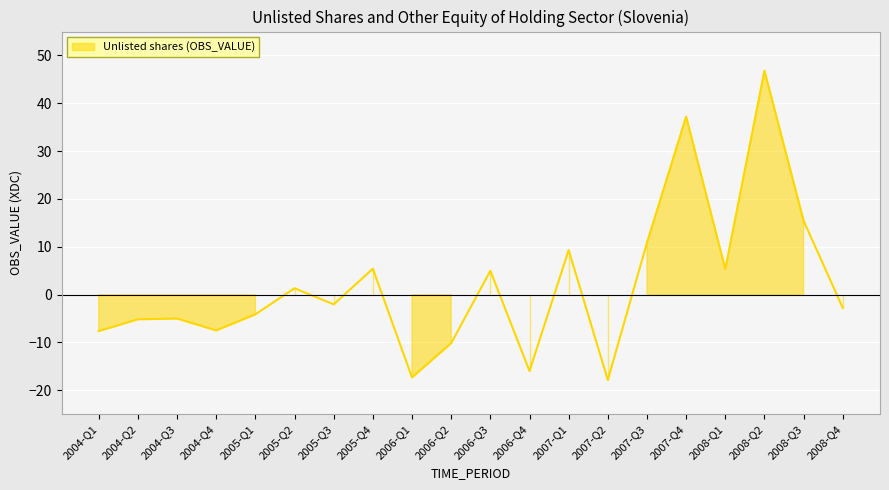

Reading right to left, transcribe all the data shown in this chart.

2008-Q4=-2.8	2008-Q3=15.4	2008-Q2=46.8	2008-Q1=5.4	2007-Q4=37.2	2007-Q3=10.9	2007-Q2=-17.8	2007-Q1=9.3	2006-Q4=-16.0	2006-Q3=5.0	2006-Q2=-10.1	2006-Q1=-17.3	2005-Q4=5.4	2005-Q3=-2.0	2005-Q2=1.3	2005-Q1=-4.1	2004-Q4=-7.5	2004-Q3=-5.0	2004-Q2=-5.2	2004-Q1=-7.6